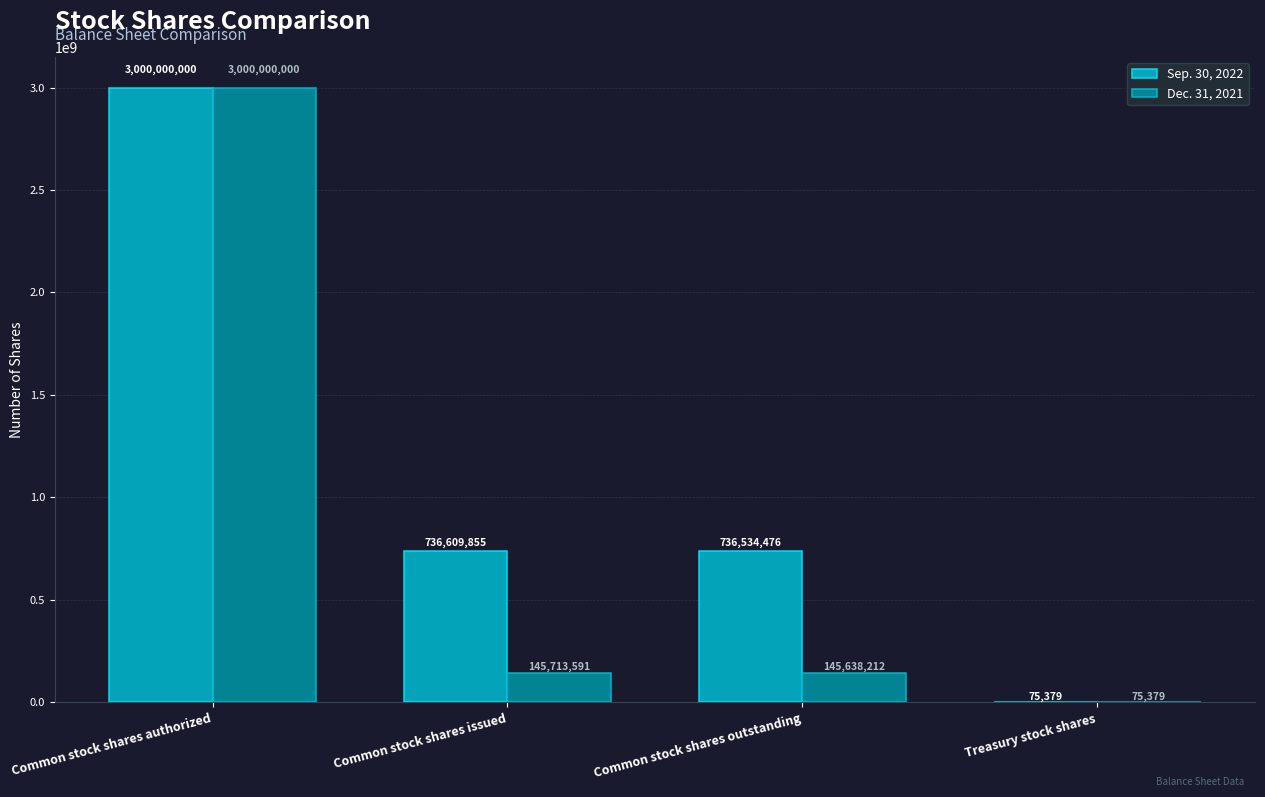

Which label corresponds to the largest value in the chart?

Common stock shares authorized